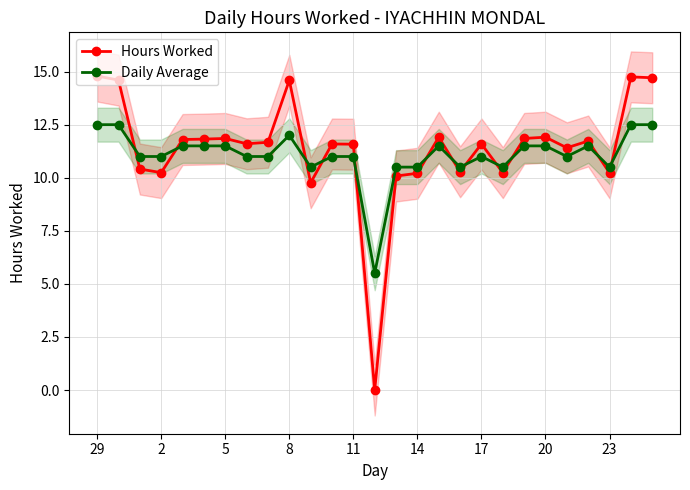

The value of Hours Worked at 2 is 10.2. True or false?

True